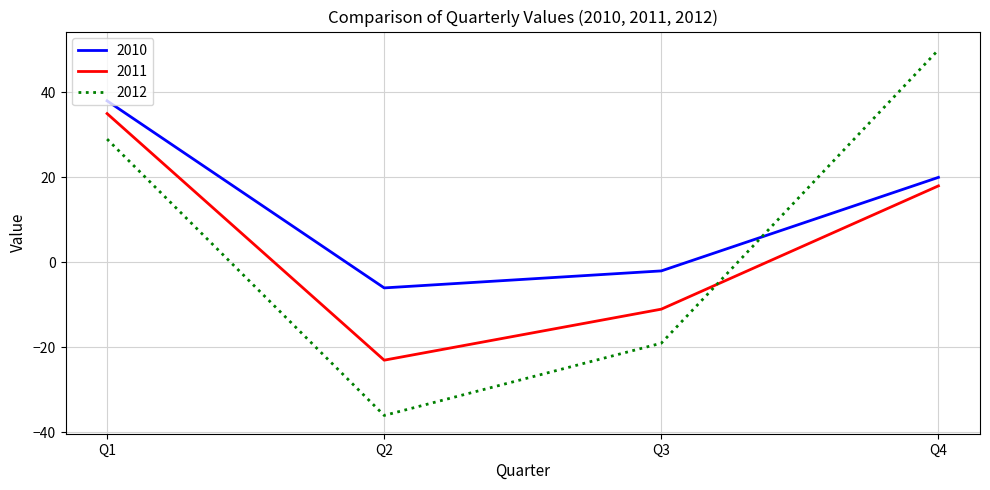

What value does the 2011 series have at Q3, to the nearest 10?

-10